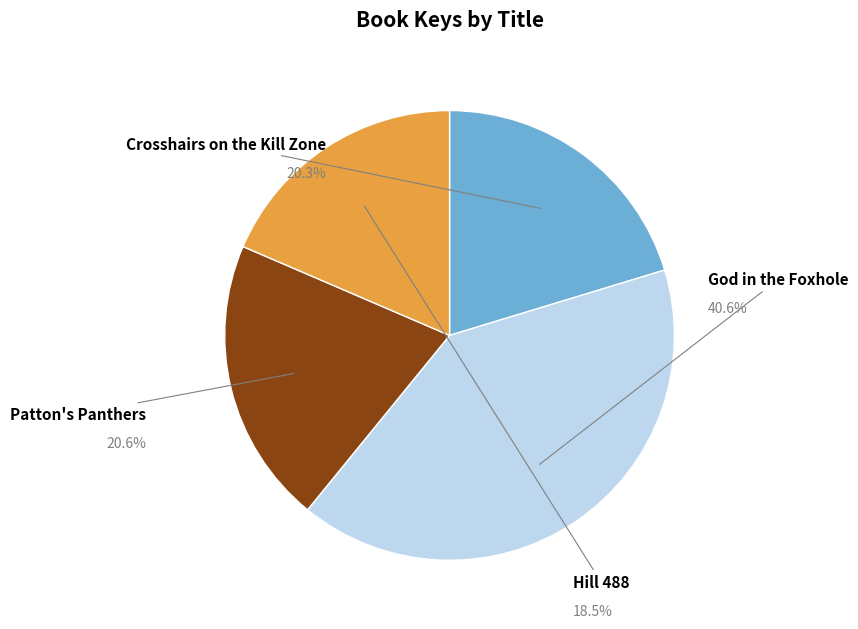

How many segments does this pie chart have?

4